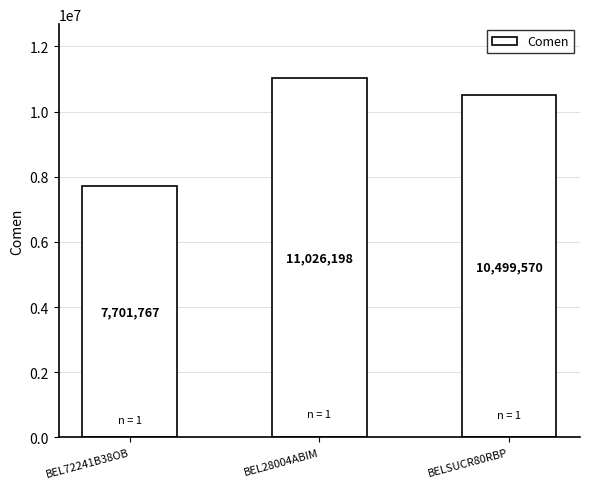

How many values are between 7701767 and 11026198?

3